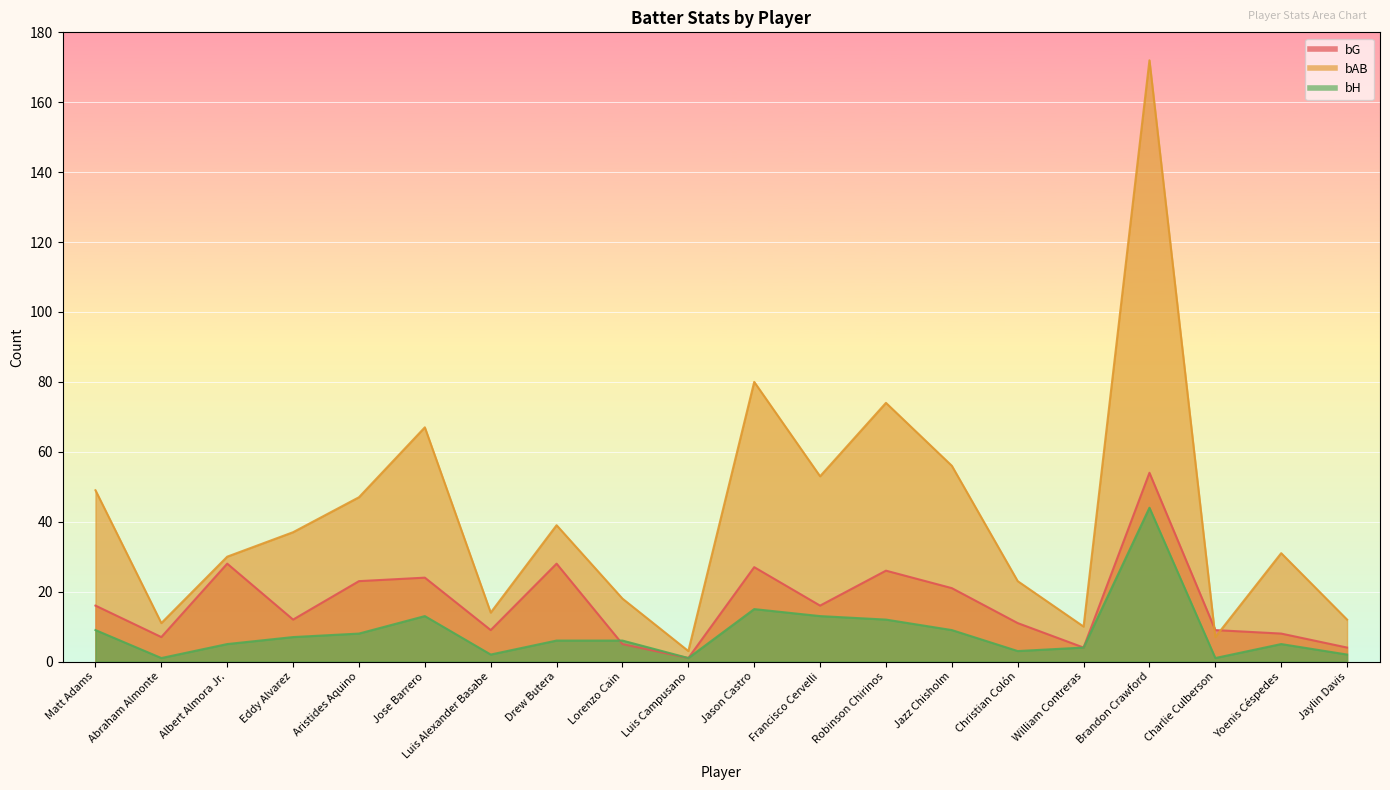

Reading left to right, list all the values displayed in this chart.

bG: Matt Adams=16	Abraham Almonte=7	Albert Almora Jr.=28	Eddy Alvarez=12	Aristides Aquino=23	Jose Barrero=24	Luis Alexander Basabe=9	Drew Butera=28	Lorenzo Cain=5	Luis Campusano=1	Jason Castro=27	Francisco Cervelli=16	Robinson Chirinos=26	Jazz Chisholm=21	Christian Colón=11	William Contreras=4	Brandon Crawford=54	Charlie Culberson=9	Yoenis Céspedes=8	Jaylin Davis=4
bAB: Matt Adams=49	Abraham Almonte=11	Albert Almora Jr.=30	Eddy Alvarez=37	Aristides Aquino=47	Jose Barrero=67	Luis Alexander Basabe=14	Drew Butera=39	Lorenzo Cain=18	Luis Campusano=3	Jason Castro=80	Francisco Cervelli=53	Robinson Chirinos=74	Jazz Chisholm=56	Christian Colón=23	William Contreras=10	Brandon Crawford=172	Charlie Culberson=7	Yoenis Céspedes=31	Jaylin Davis=12
bH: Matt Adams=9	Abraham Almonte=1	Albert Almora Jr.=5	Eddy Alvarez=7	Aristides Aquino=8	Jose Barrero=13	Luis Alexander Basabe=2	Drew Butera=6	Lorenzo Cain=6	Luis Campusano=1	Jason Castro=15	Francisco Cervelli=13	Robinson Chirinos=12	Jazz Chisholm=9	Christian Colón=3	William Contreras=4	Brandon Crawford=44	Charlie Culberson=1	Yoenis Céspedes=5	Jaylin Davis=2